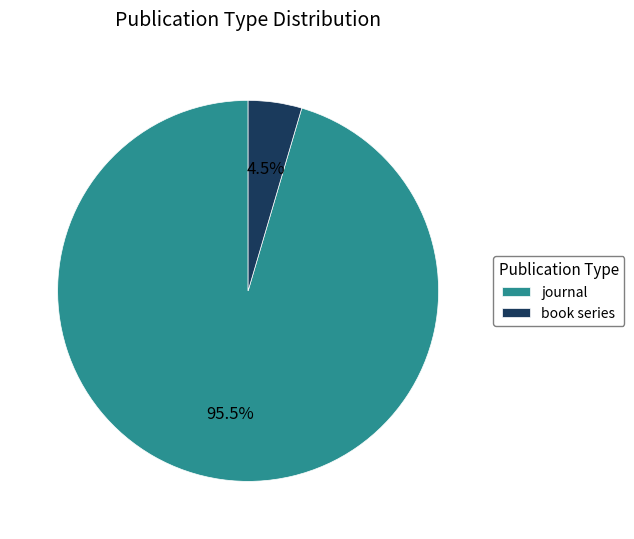

Does any single category account for the majority?

Yes